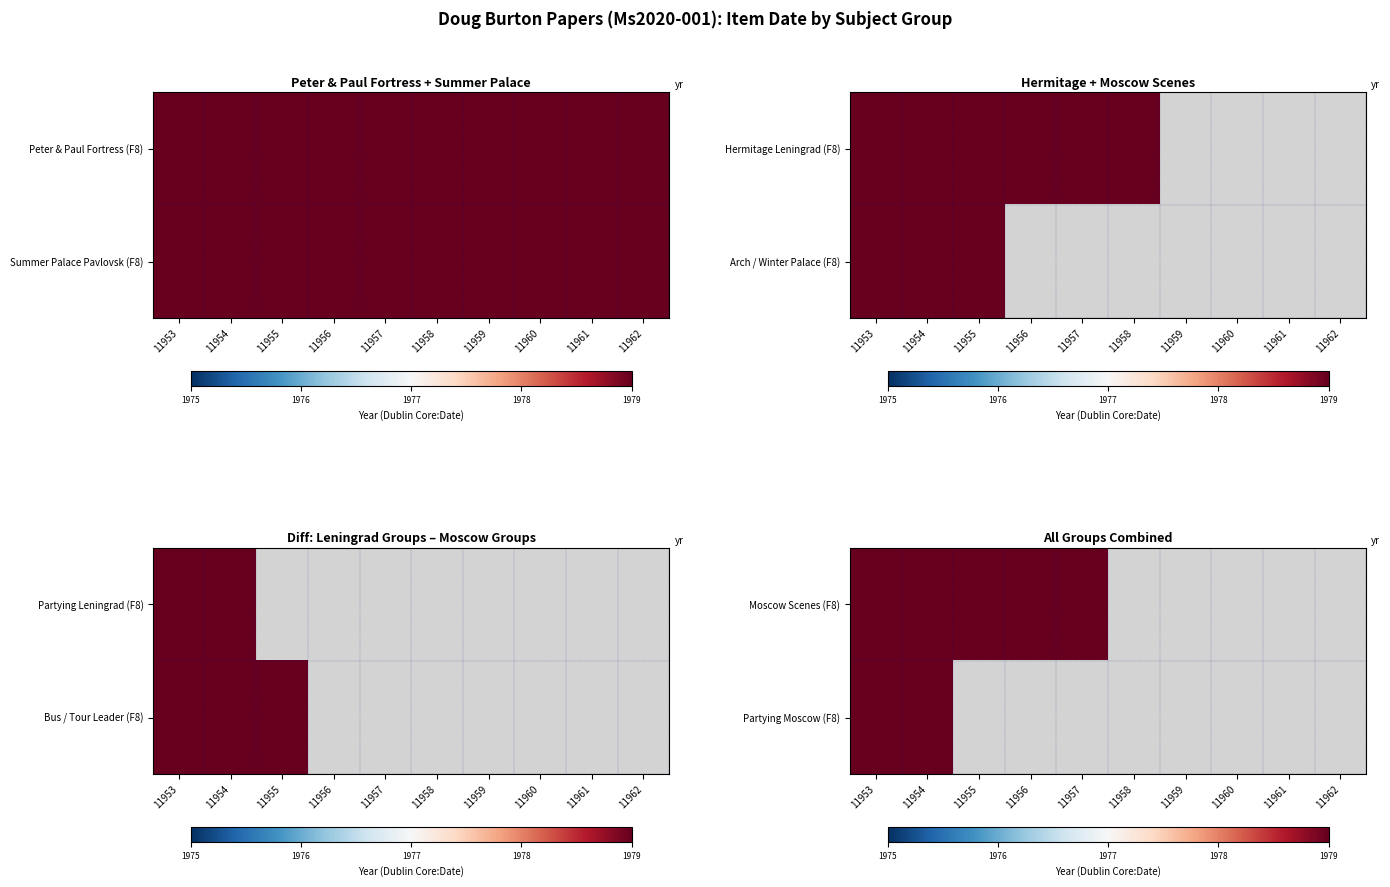

What is the difference between the maximum and minimum values in the Bus / Tour Leader (F8) series?

1979